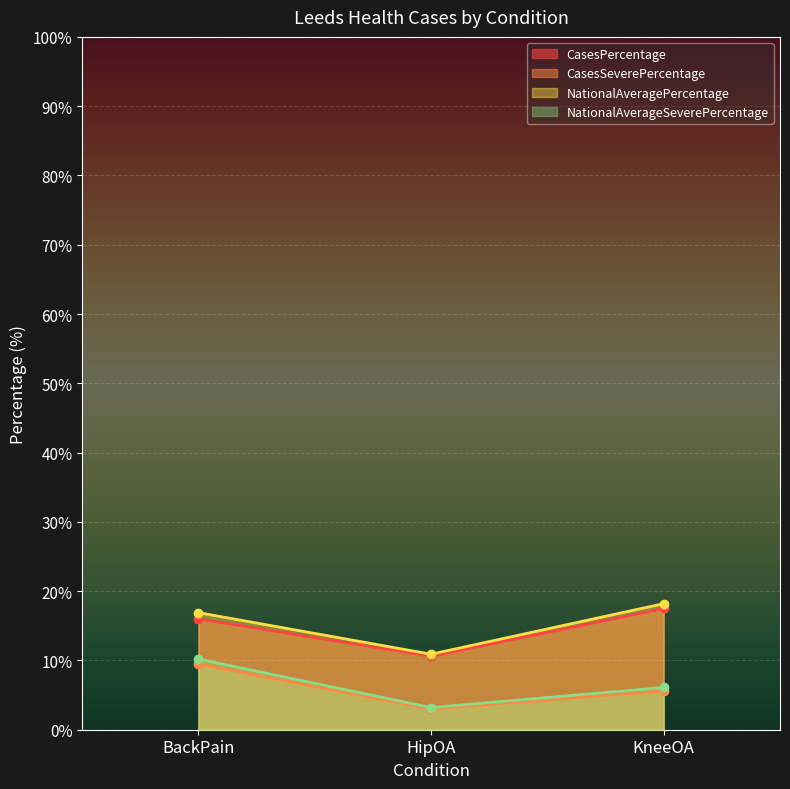

What are all the series names shown in the legend?

CasesPercentage, CasesSeverePercentage, NationalAveragePercentage, NationalAverageSeverePercentage